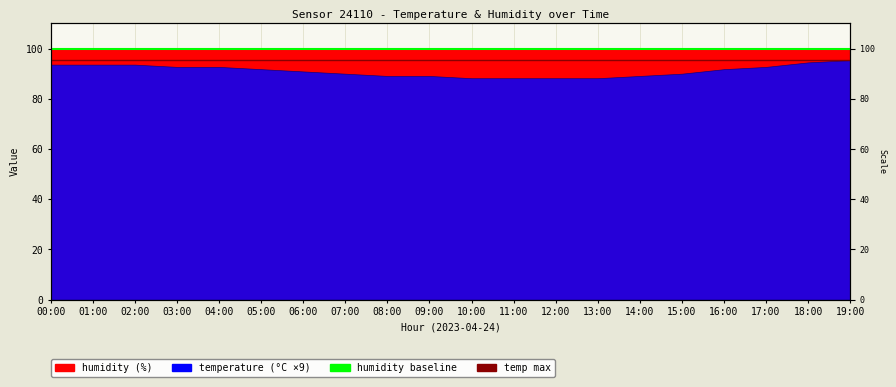

What is the label of the 2nd point from the right?

00:00